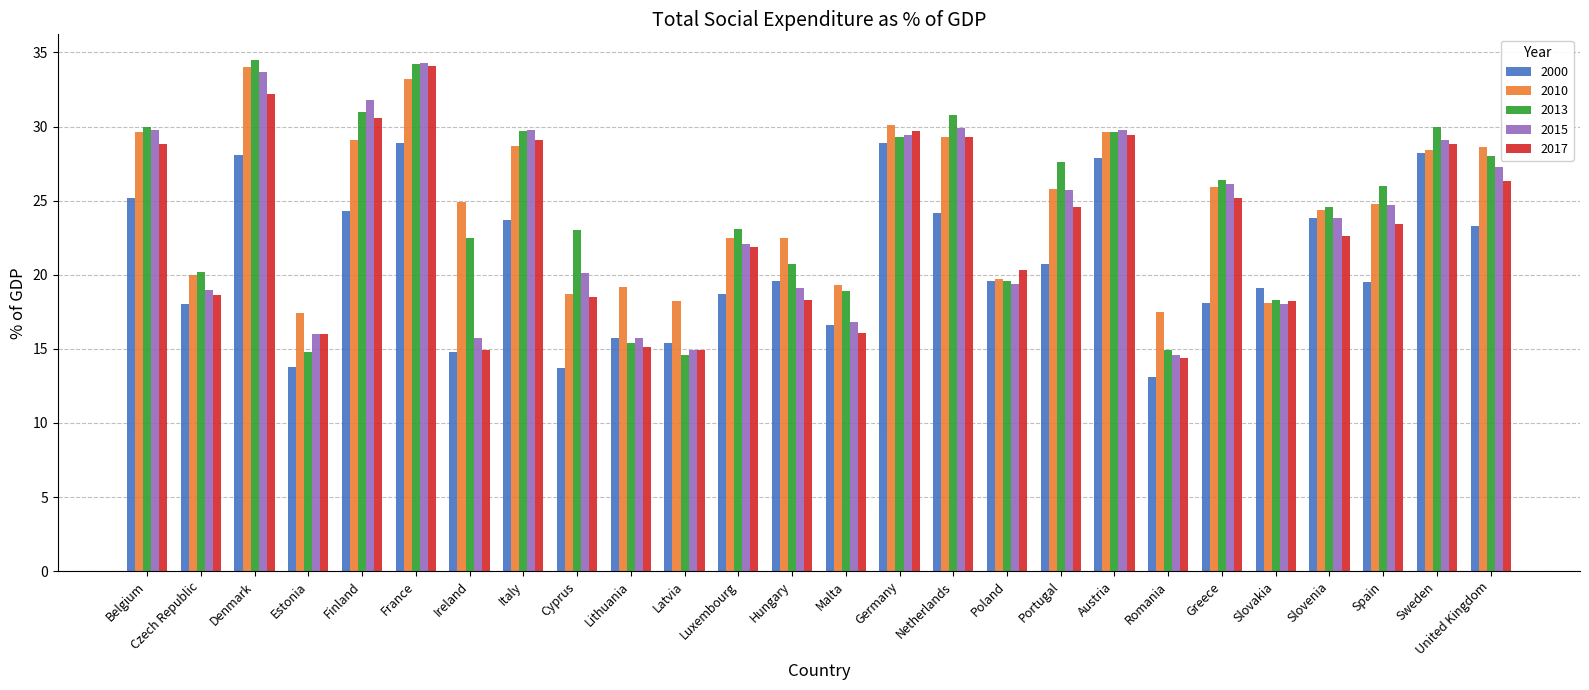

What are all the series names shown in the legend?

2000, 2010, 2013, 2015, 2017